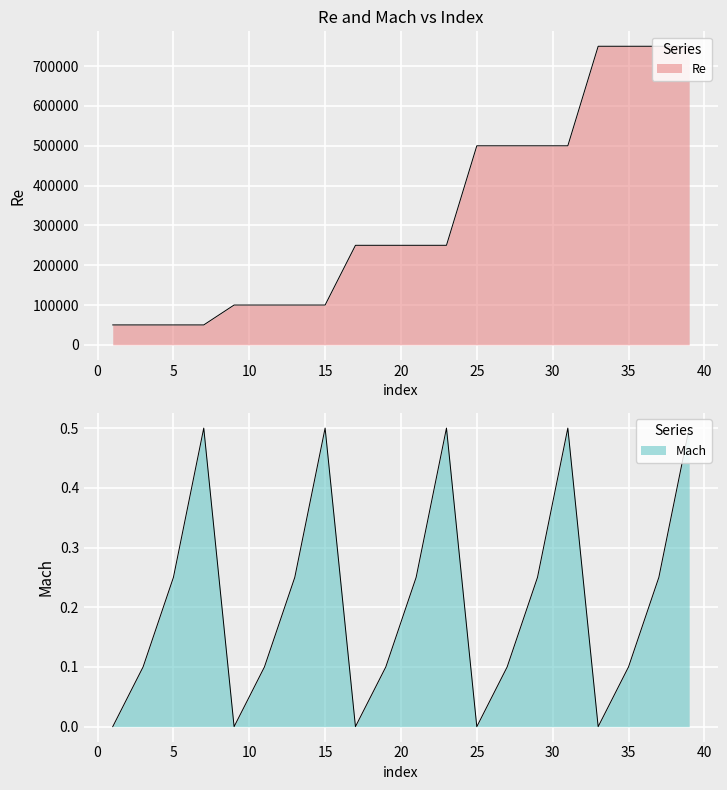

Which label corresponds to the largest value in the chart?

33